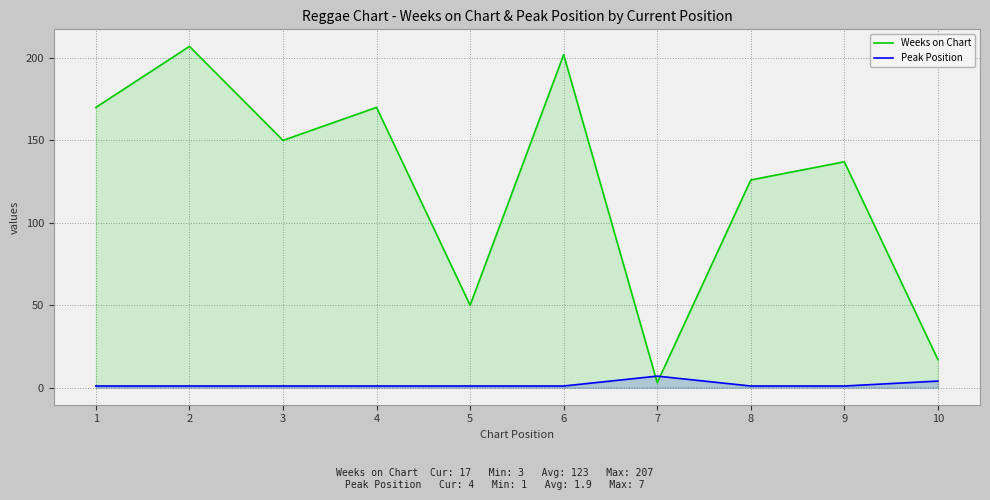

Where is Peak Position nearest to the value 4?

10